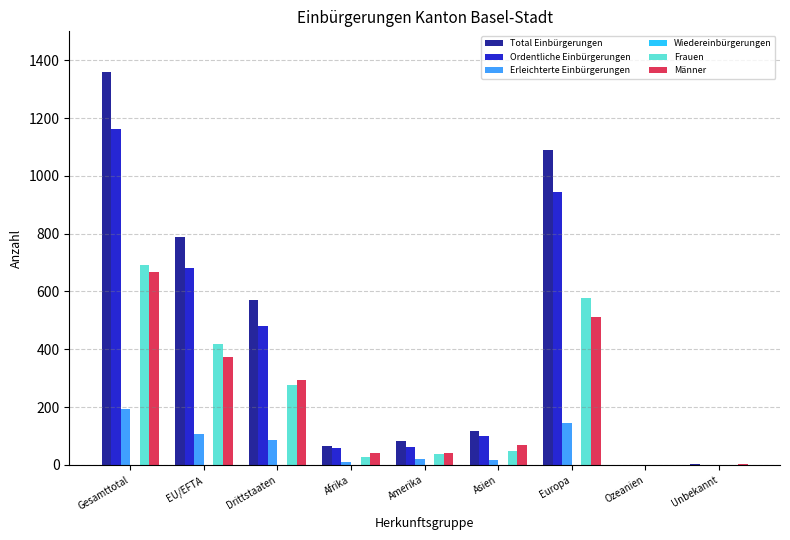

How many data points does each series have?

9